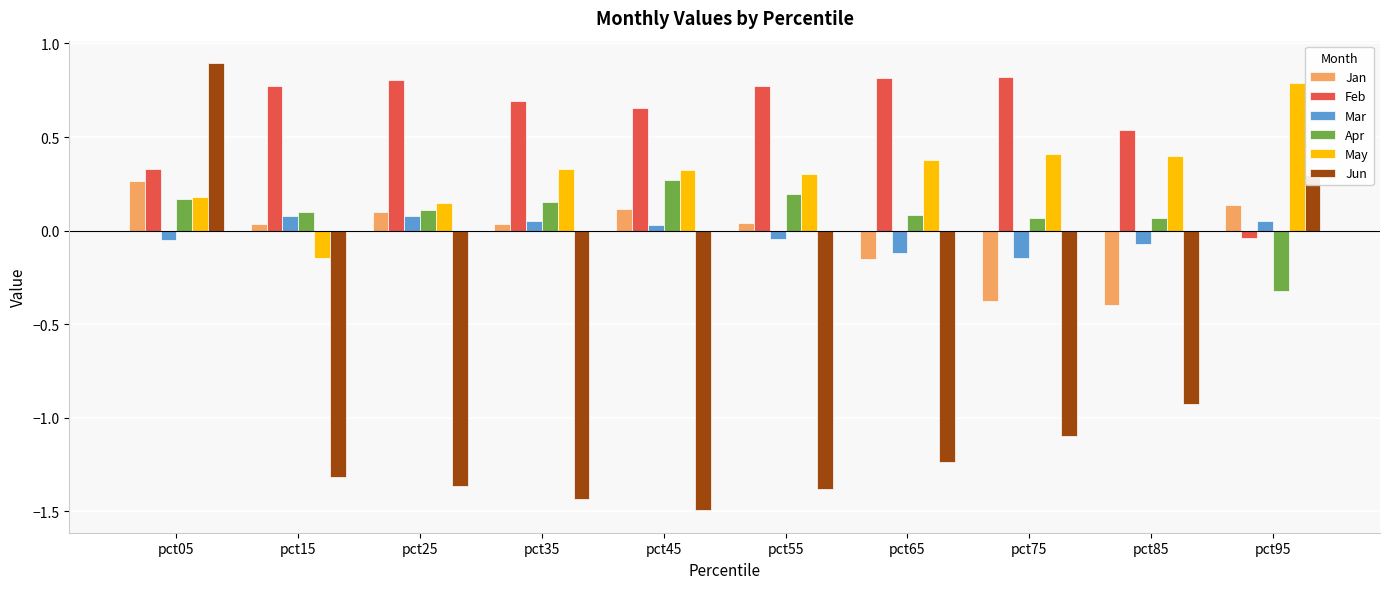

What is the spread (max minus min) of values at pct85?

1.5